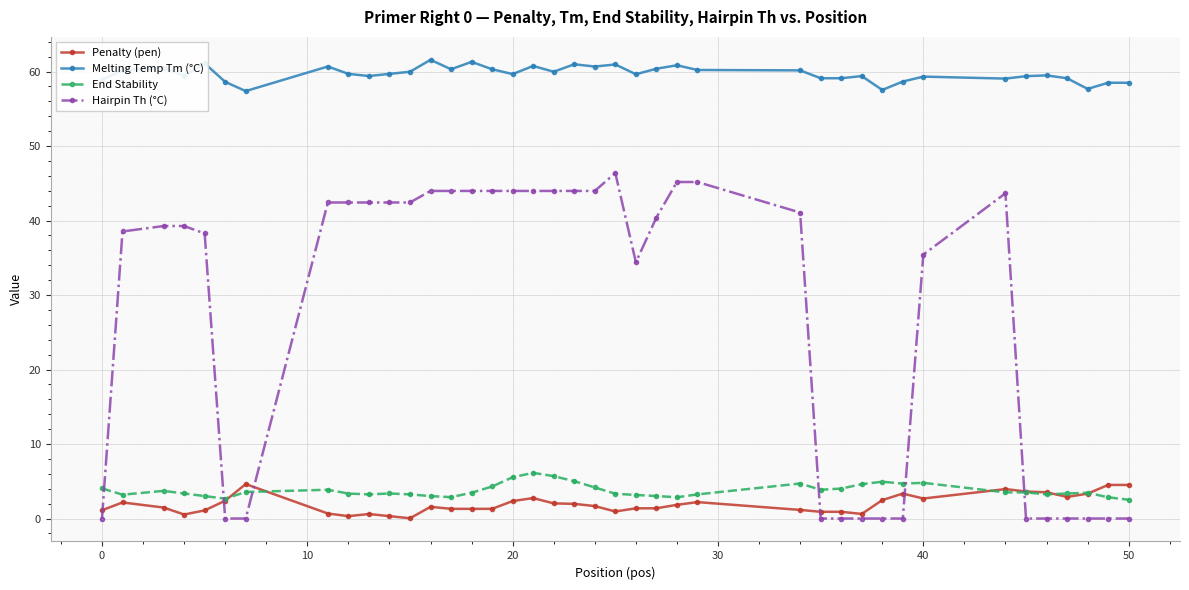

True or false: Hairpin Th (°C) has more than 0 interior local peaks.

True